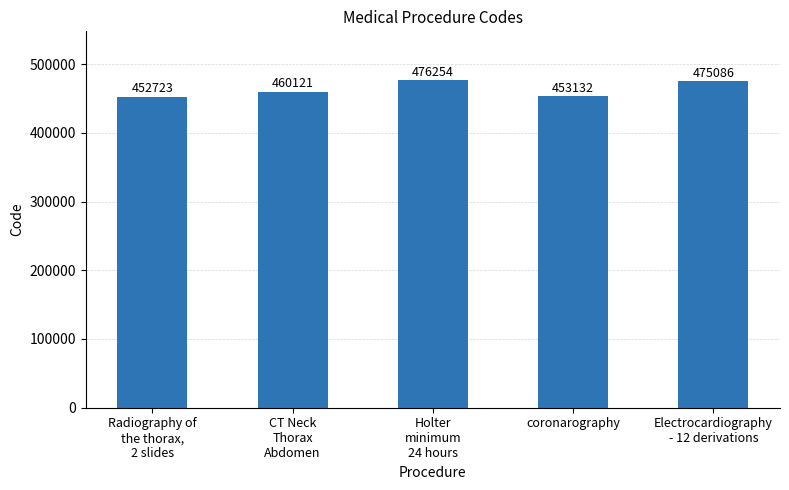

True or false: the data shows 453132 at coronarography.

True